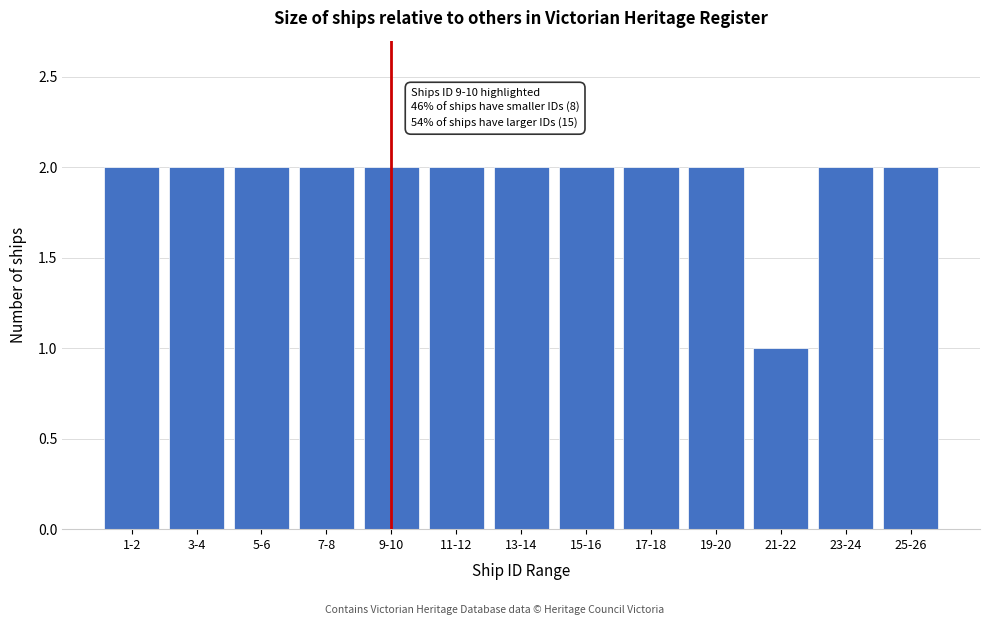

Reading left to right, extract all data points from this chart.

2	2	2	2	2	2	2	2	2	2	1	2	2